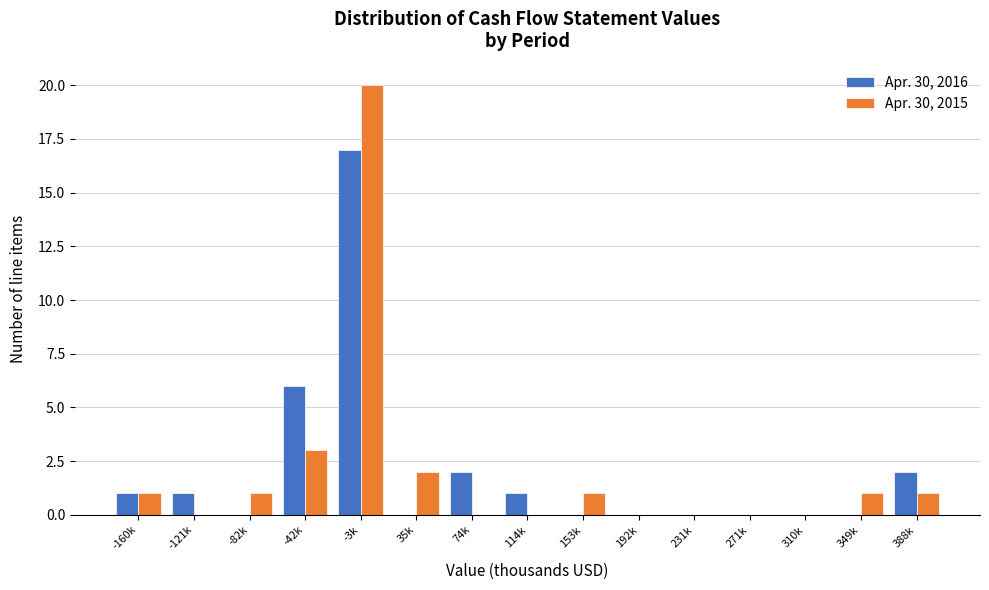

Reading left to right, extract all data points from this chart.

Apr. 30, 2016: -160k=1	-121k=1	-82k=0	-42k=6	-3k=17	35k=0	74k=2	114k=1	153k=0	192k=0	231k=0	271k=0	310k=0	349k=0	388k=2
Apr. 30, 2015: -160k=1	-121k=0	-82k=1	-42k=3	-3k=20	35k=2	74k=0	114k=0	153k=1	192k=0	231k=0	271k=0	310k=0	349k=1	388k=1